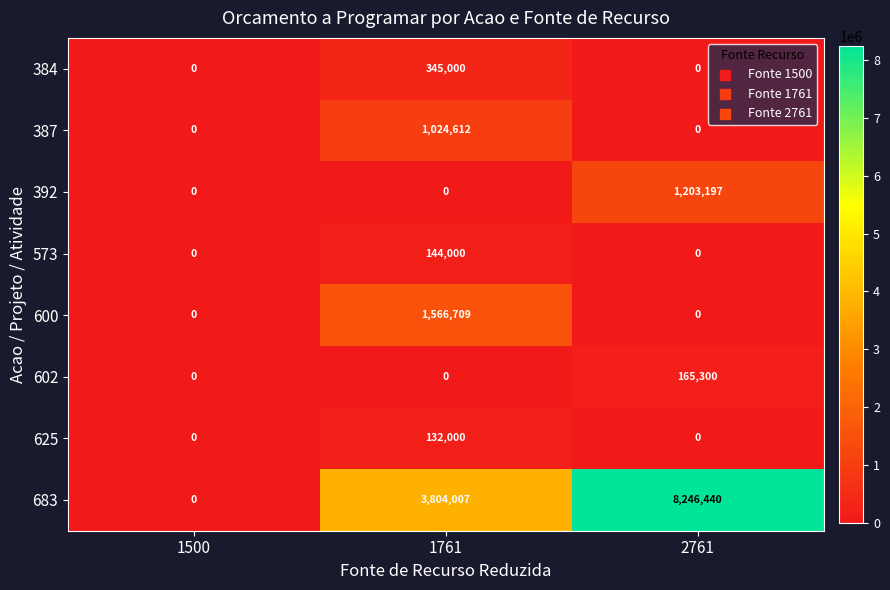

Reading left to right, what are all the values shown in this chart?

384: 1500=0	1761=345000	2761=0
387: 1500=0	1761=1024612	2761=0
392: 1500=0	1761=0	2761=1203197
573: 1500=0	1761=144000	2761=0
600: 1500=0	1761=1566709	2761=0
602: 1500=0	1761=0	2761=165300
625: 1500=0	1761=132000	2761=0
683: 1500=0	1761=3804007	2761=8246440